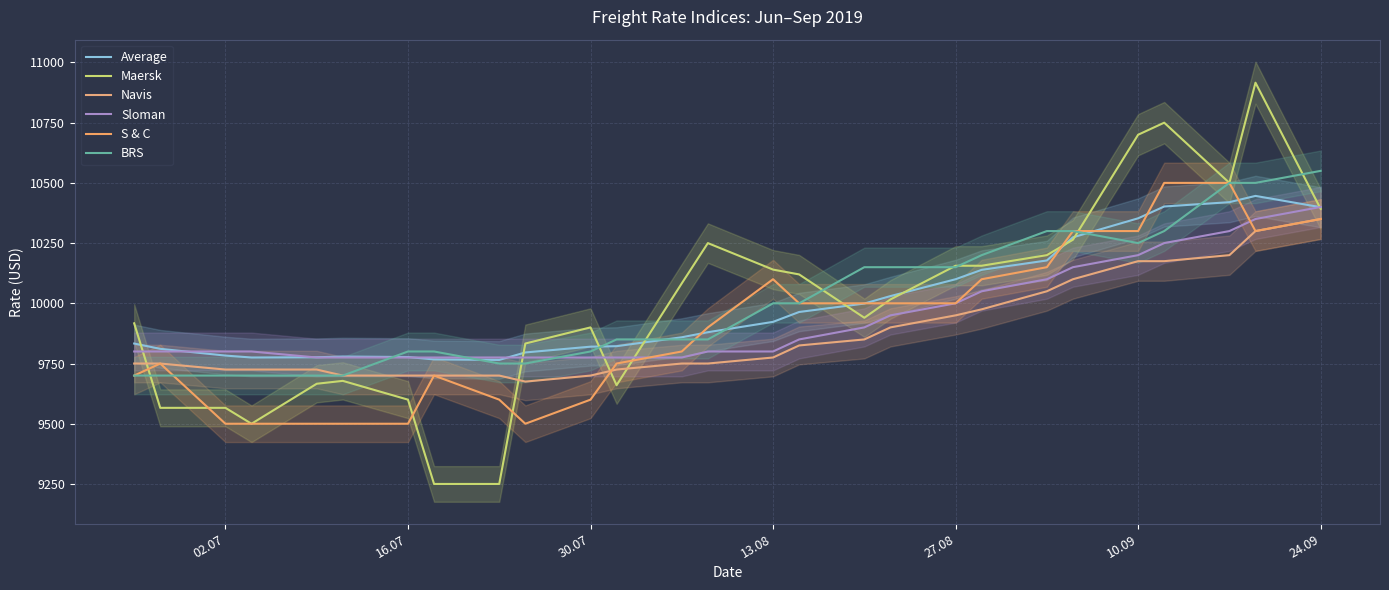

Does the chart display data point markers on the line(s)?

No